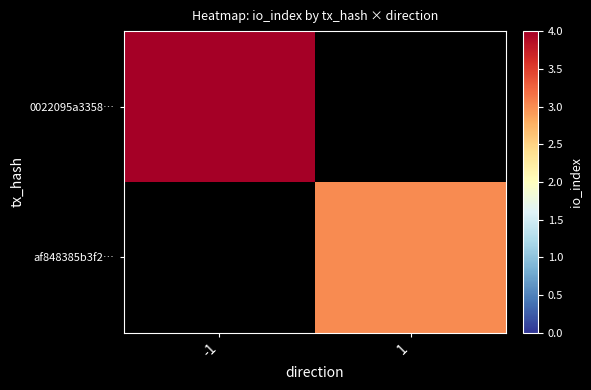

What is the maximum value shown in the chart?

4.0